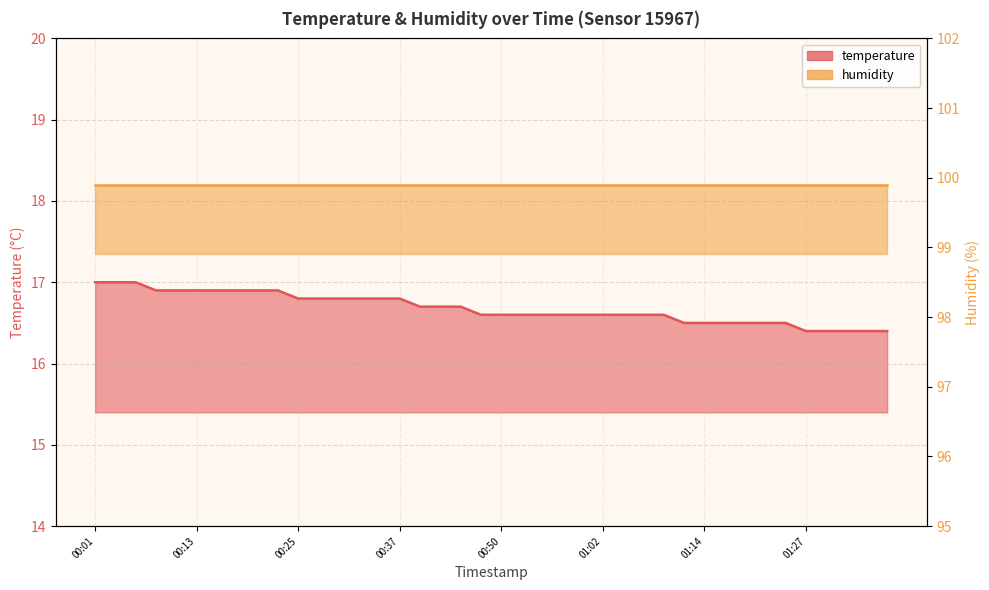

Reading left to right, what are all the values shown in this chart?

00:01=17.0	00:03=17.0	00:05=17.0	00:08=16.9	00:10=16.9	00:13=16.9	00:15=16.9	00:18=16.9	00:20=16.9	00:23=16.9	00:25=16.8	00:28=16.8	00:30=16.8	00:32=16.8	00:35=16.8	00:37=16.8	00:40=16.7	00:42=16.7	00:45=16.7	00:47=16.6	00:50=16.6	00:52=16.6	00:55=16.6	00:57=16.6	01:00=16.6	01:02=16.6	01:05=16.6	01:07=16.6	01:09=16.6	01:12=16.5	01:14=16.5	01:17=16.5	01:19=16.5	01:22=16.5	01:24=16.5	01:27=16.4	01:29=16.4	01:32=16.4	01:34=16.4	01:37=16.4